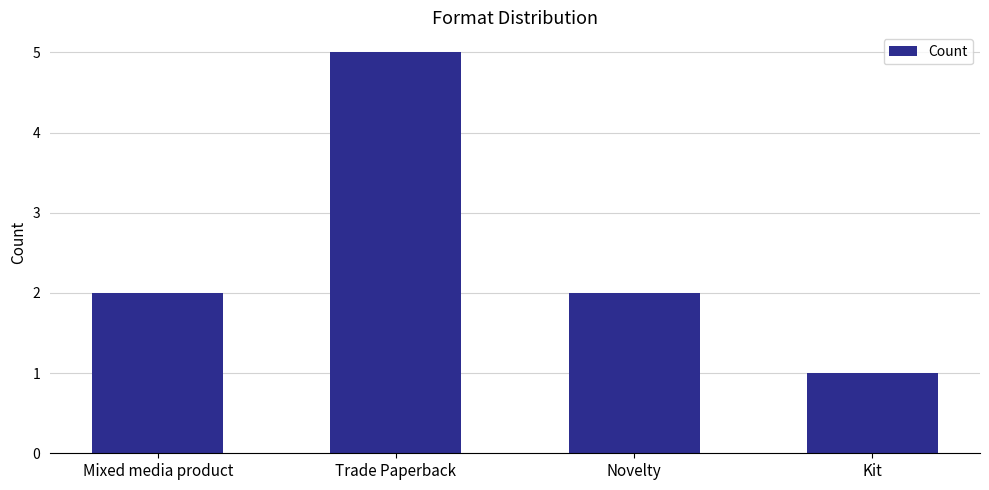

True or false: the data shows 0 at Kit.

False